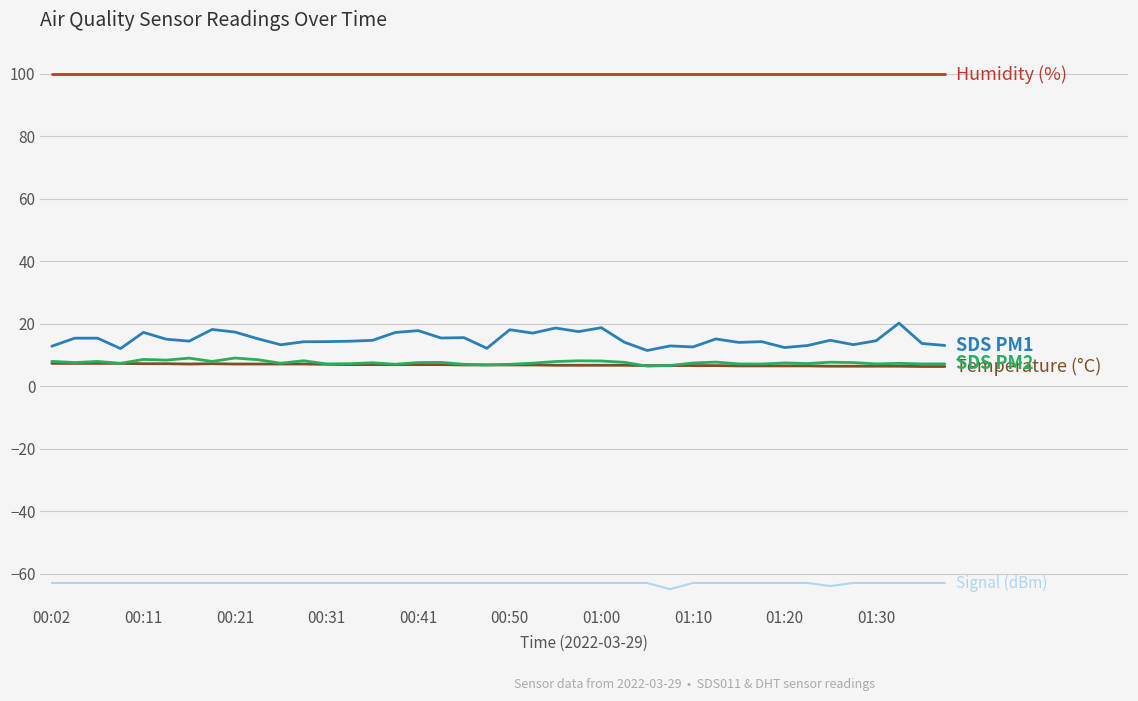

Is this an area chart (filled region under the line)?

No